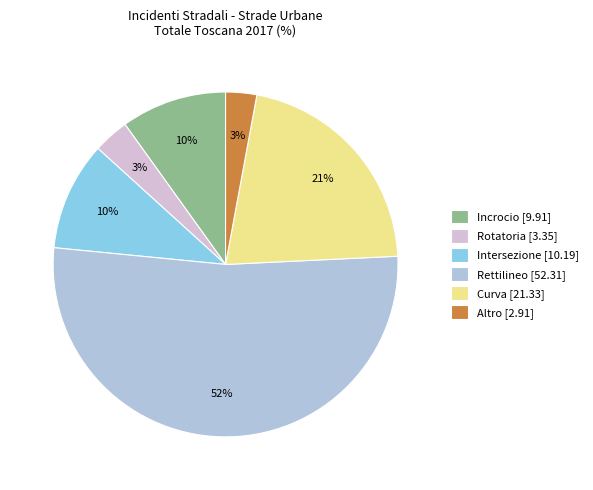

What is the majority slice?

Rettilineo